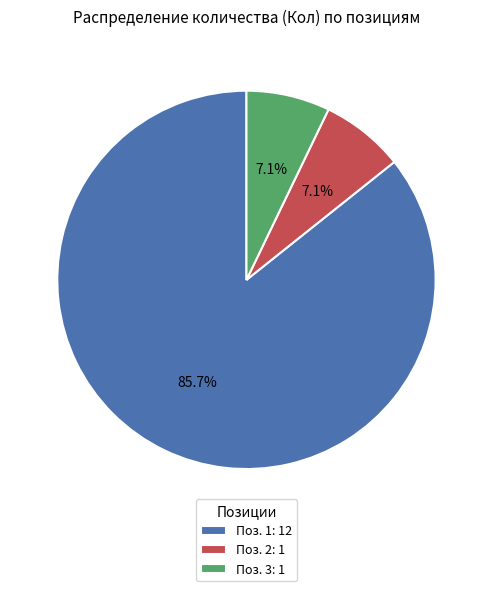

Is there any slice that represents more than half of the pie?

Yes